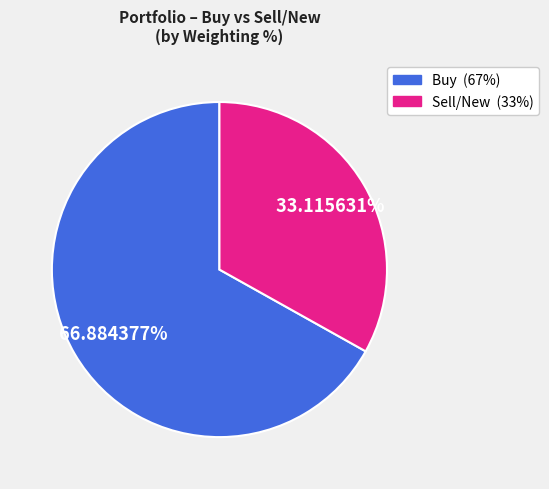

Is there any slice that represents more than half of the pie?

Yes